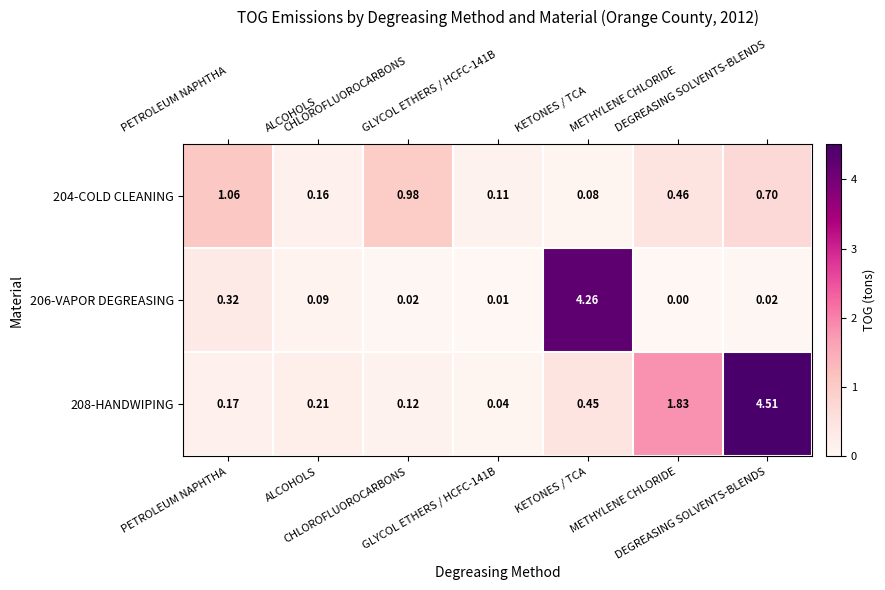

Reading left to right, extract all data points from this chart.

204-COLD CLEANING: PETROLEUM NAPHTHA=1.1	ALCOHOLS=0.2	CHLOROFLUOROCARBONS=1.0	GLYCOL ETHERS / HCFC-141B=0.1	KETONES / TCA=0.1	METHYLENE CHLORIDE=0.5	DEGREASING SOLVENTS-BLENDS=0.7
206-VAPOR DEGREASING: PETROLEUM NAPHTHA=0.3	ALCOHOLS=0.1	CHLOROFLUOROCARBONS=0.0	GLYCOL ETHERS / HCFC-141B=0.0	KETONES / TCA=4.3	METHYLENE CHLORIDE=0.0	DEGREASING SOLVENTS-BLENDS=0.0
208-HANDWIPING: PETROLEUM NAPHTHA=0.2	ALCOHOLS=0.2	CHLOROFLUOROCARBONS=0.1	GLYCOL ETHERS / HCFC-141B=0.0	KETONES / TCA=0.5	METHYLENE CHLORIDE=1.8	DEGREASING SOLVENTS-BLENDS=4.5